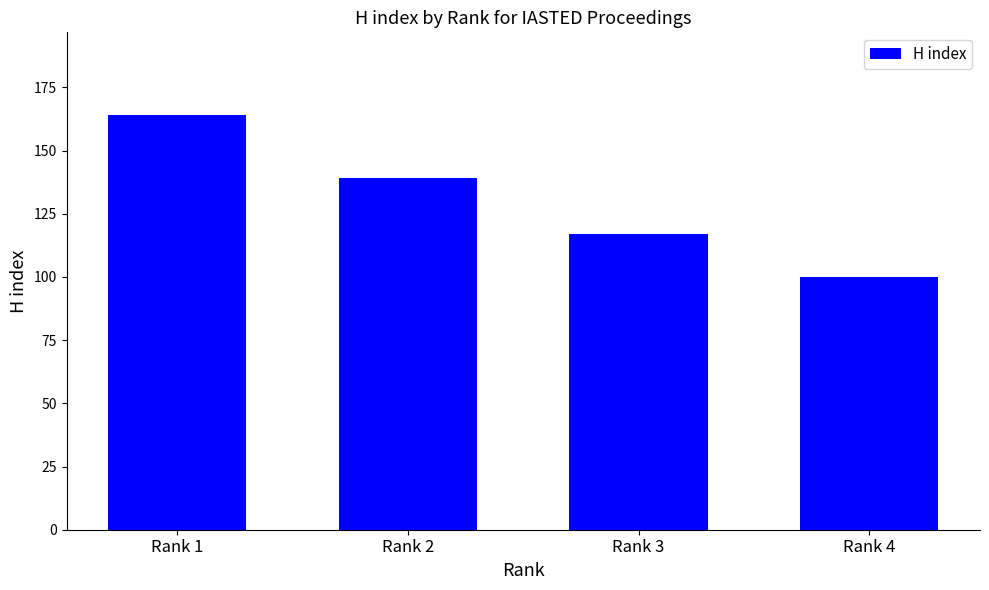

What is the difference between the maximum and minimum values?

64